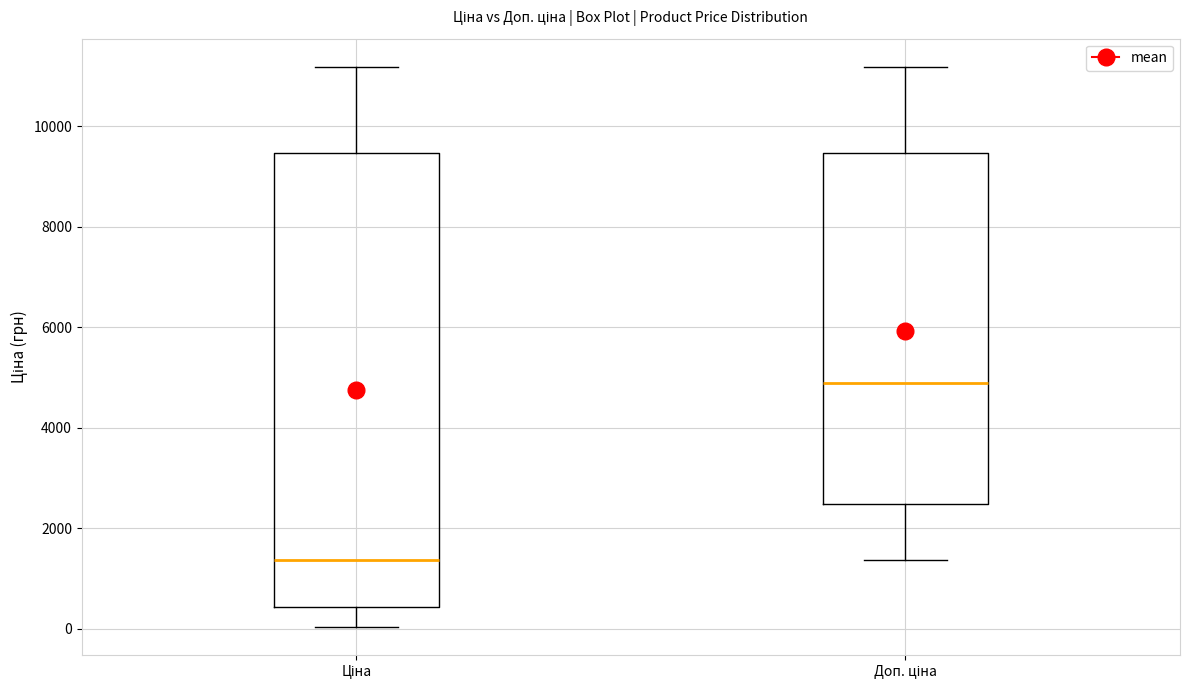

Comparing the boxes themselves (not the whiskers), which one is the tallest?

Ціна